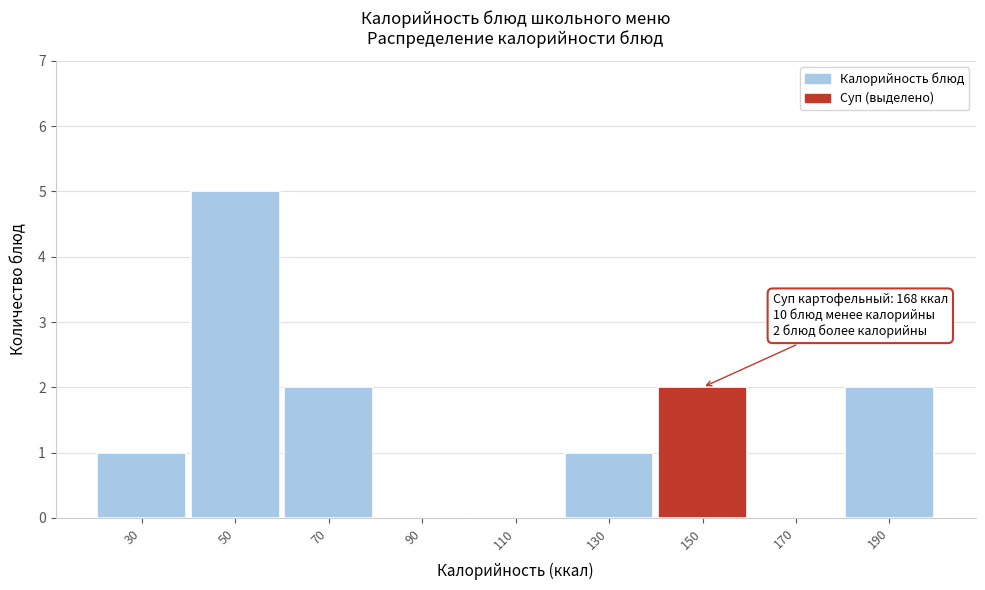

Reading left to right, extract all data points from this chart.

30=1	50=5	70=2	90=0	110=0	130=1	150=2	170=0	190=2